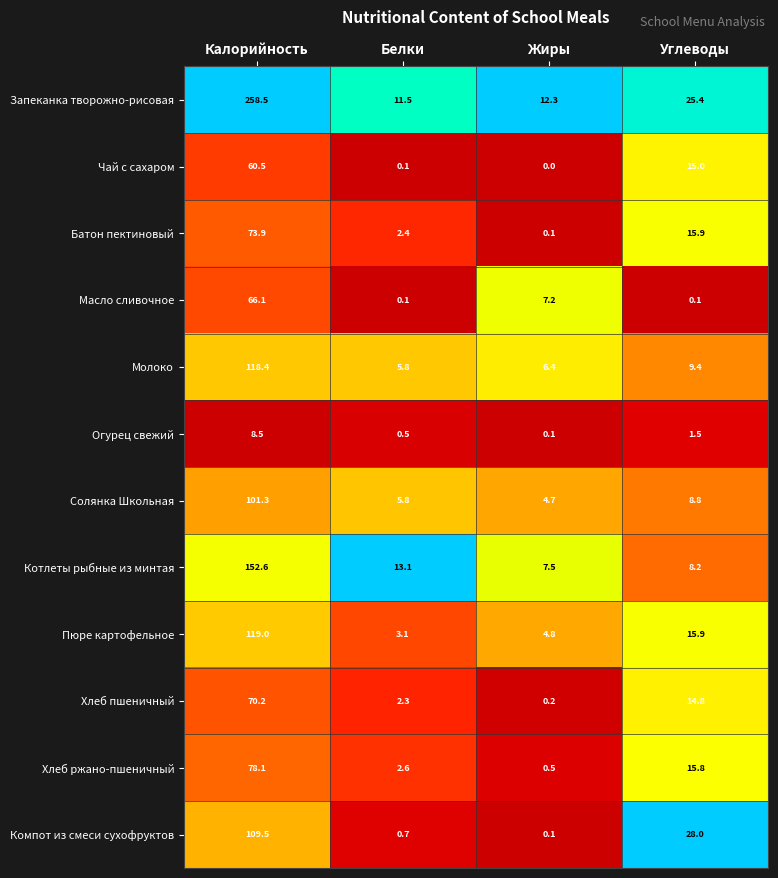

Which series has the largest total across all categories?

Запеканка творожно-рисовая